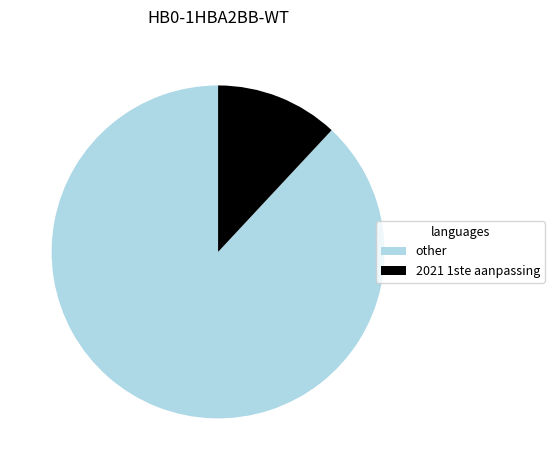

The 2021 1ste aanpassing slice represents 12% of the pie. True or false?

True